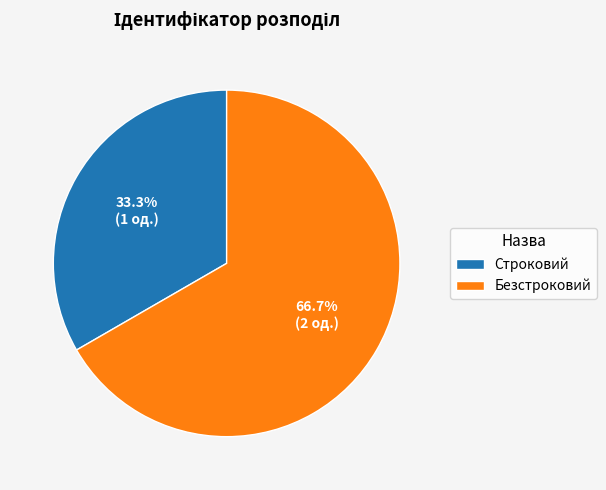

Which category has the biggest portion of the pie?

Безстроковий